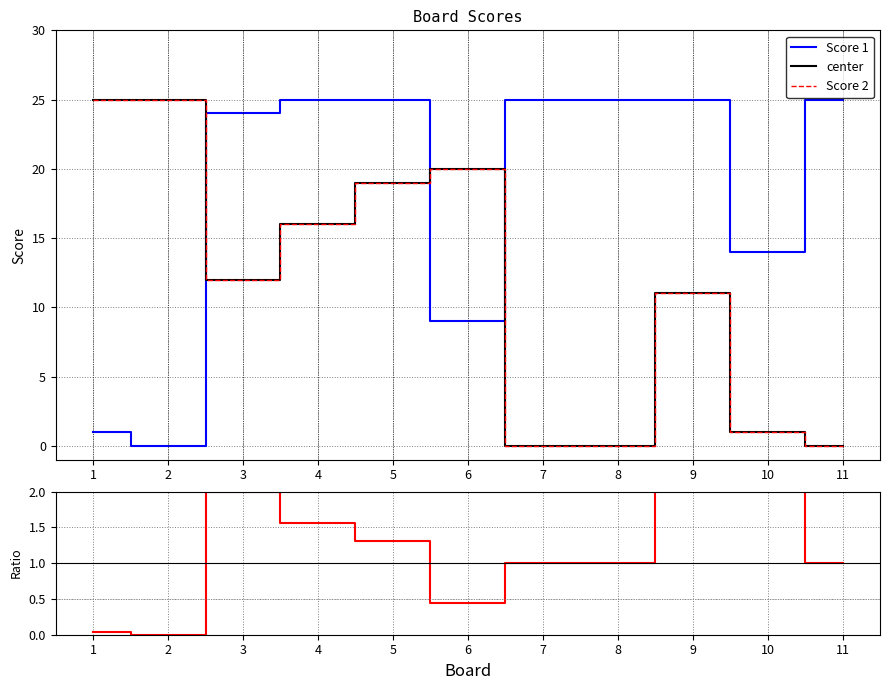

In ratio, how many points are higher than both neighbors (excluding endpoints)?

2